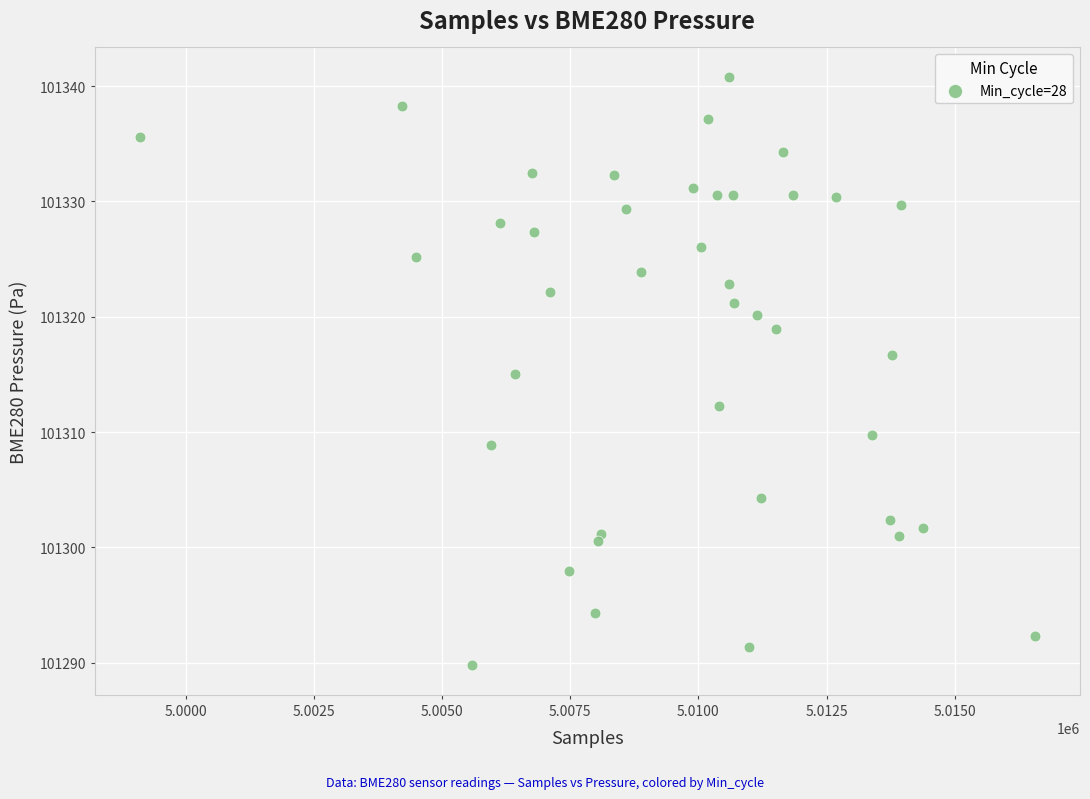

What is the range of X values (max minus min)?

17465.0